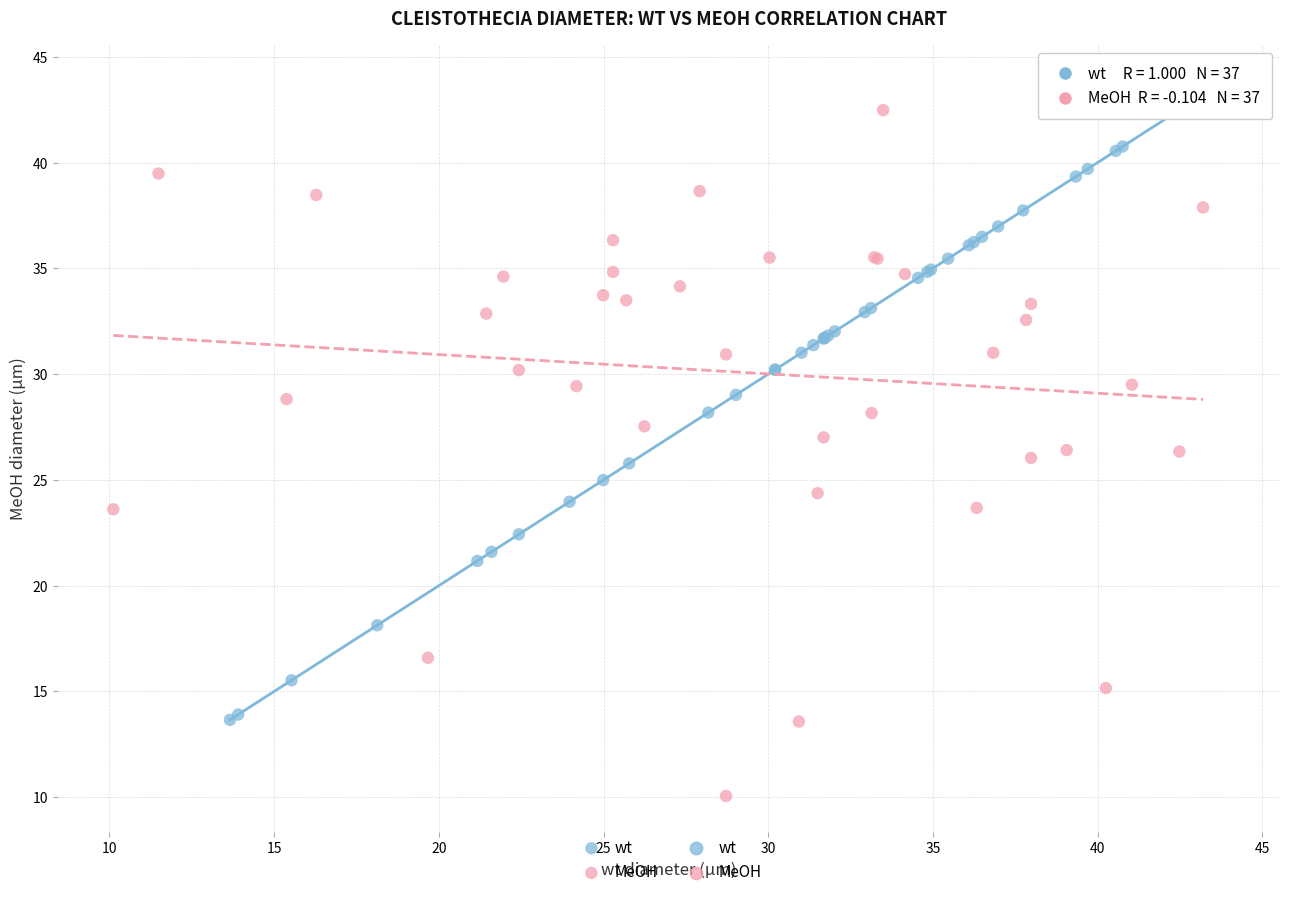

Which series reaches the minimum Y coordinate?

MeOH